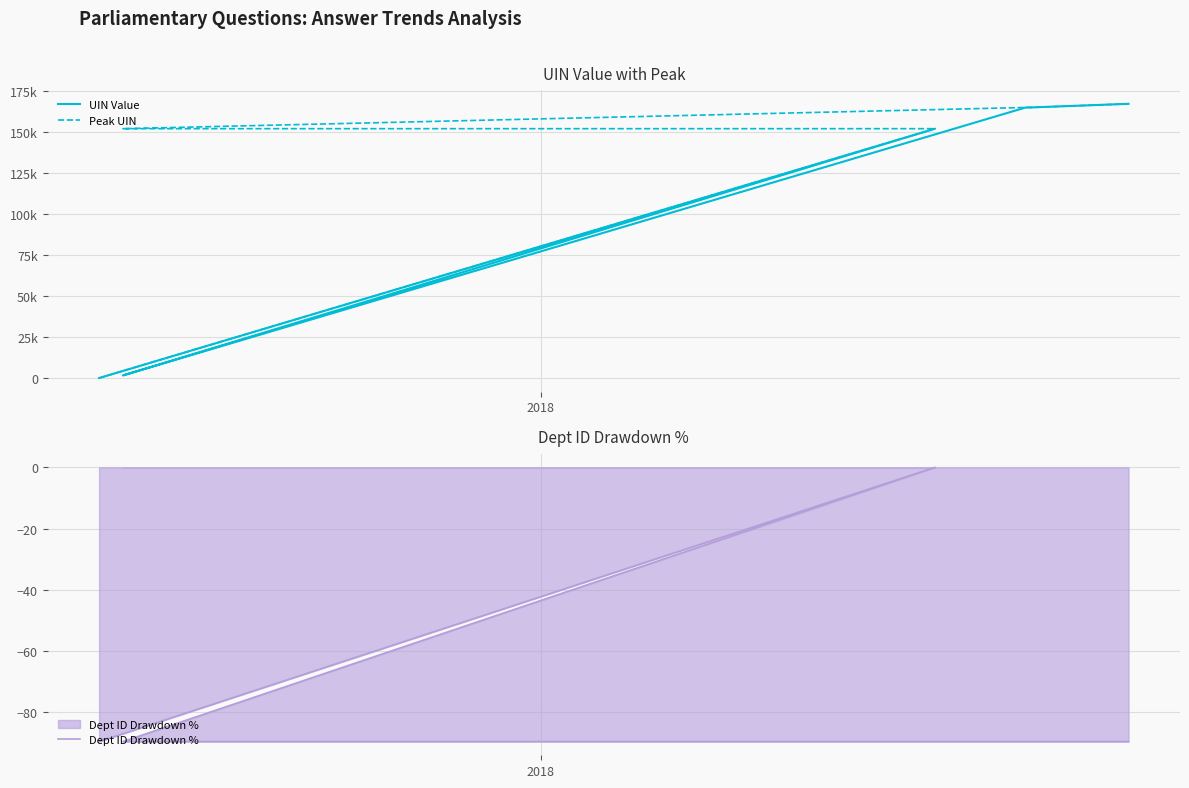

The value of Peak UIN at 2 is 60009.1. True or false?

False